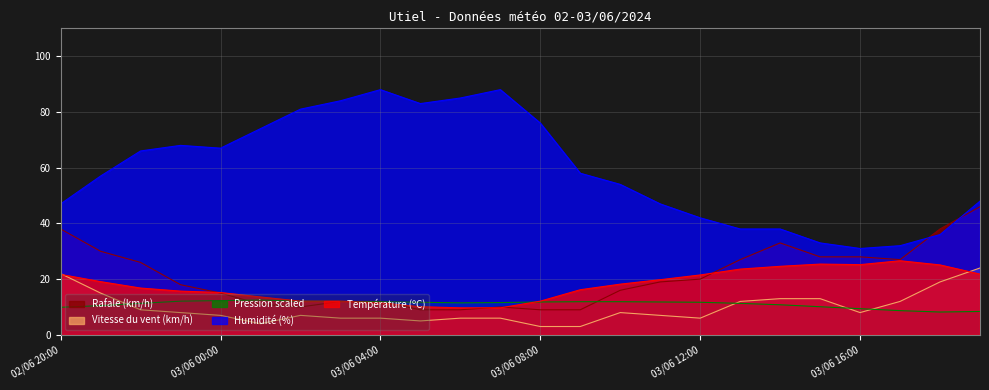

Where do Température (ºC) and Rafale (km/h) first cross each other?

02/06 23:00 and 03/06 00:00